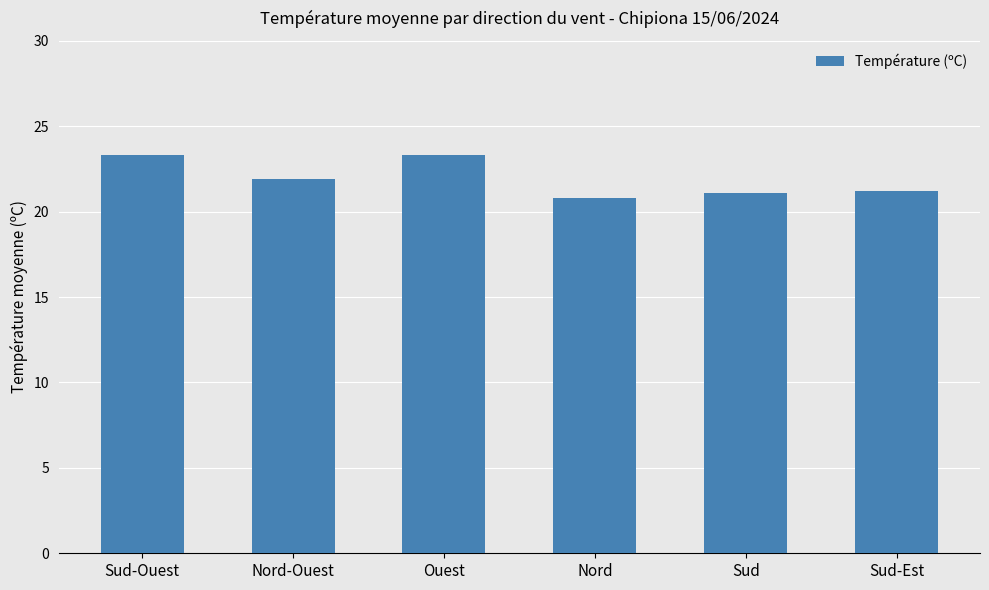

What is the difference between the maximum and minimum values?

2.5